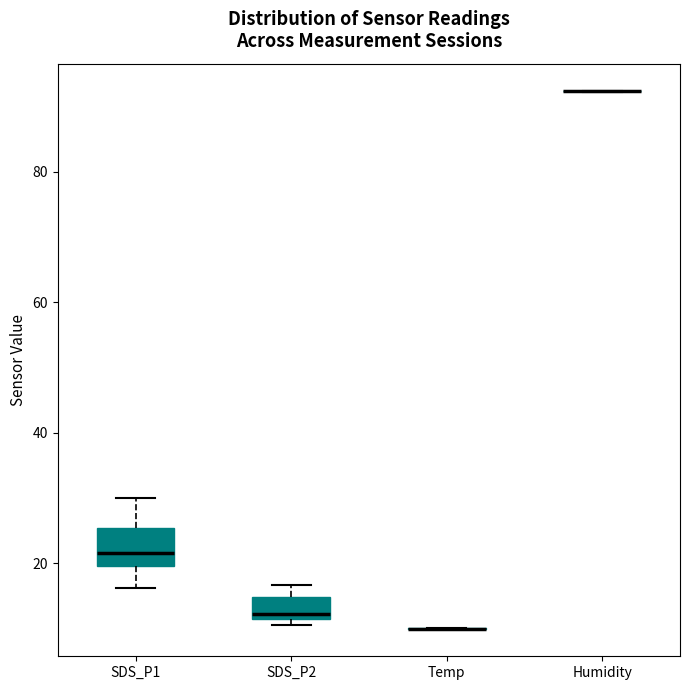

Reading left to right, transcribe this box plot: for each box, give where its median line is, the range the box spans, and where its two whiskers end, as read against the y-axis. The values are not printed on the chart, so give them approximately, as read against the axis.

SDS_P1: median 22, box 20 to 26, whiskers 16 to 30
SDS_P2: median 12 (just above the box's lower edge), box 12 to 14, whiskers 10 to 16
Temp: box collapsed to a line at 10, whiskers 10 to 10
Humidity: box collapsed to a line at 92, whiskers 92 to 92